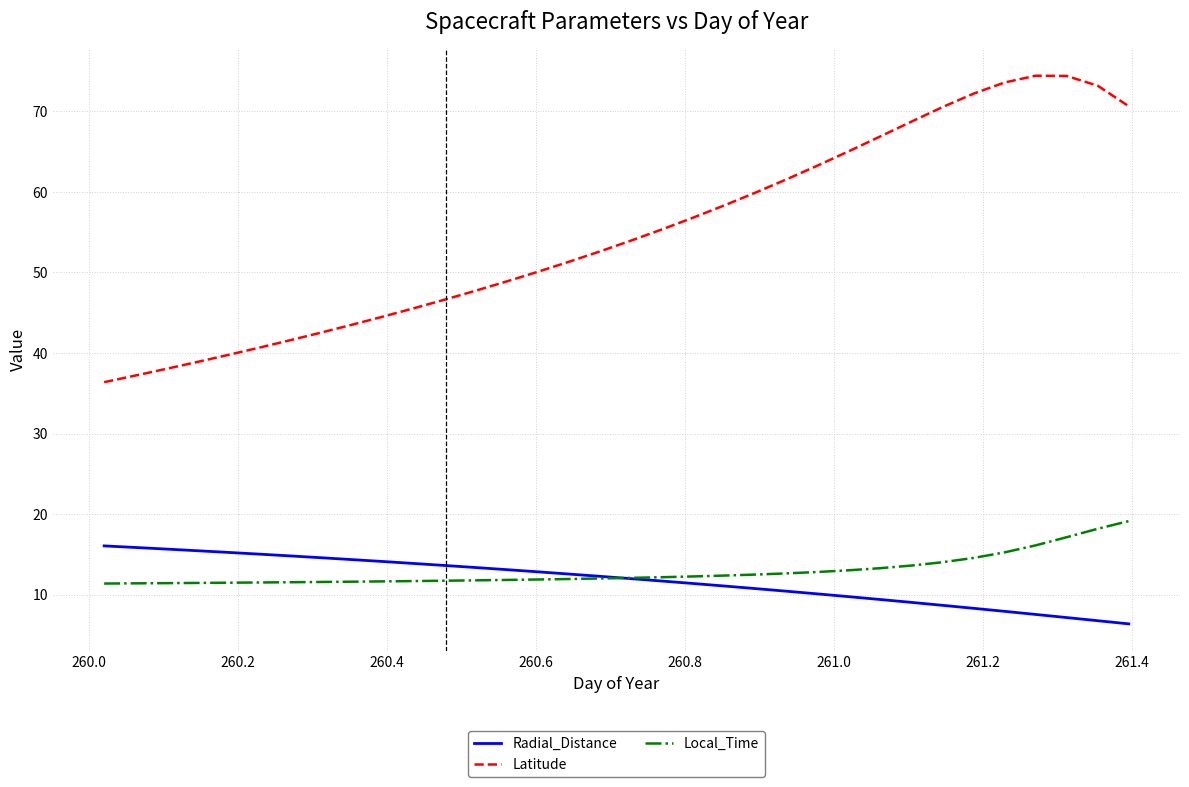

Which series has the largest range (max minus min)?

Latitude